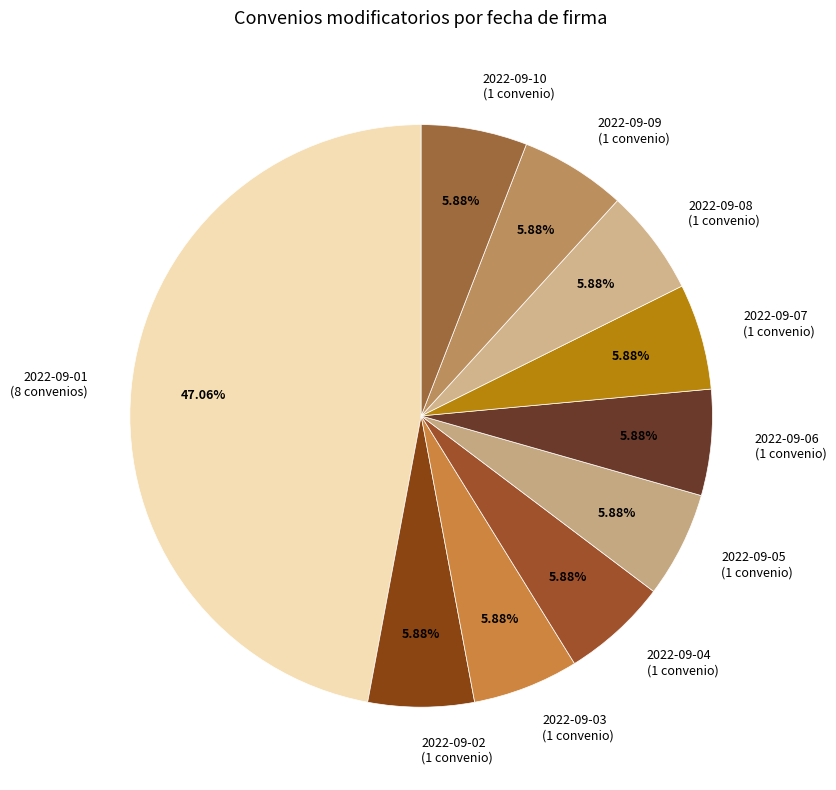

How many slices are in this pie chart?

10